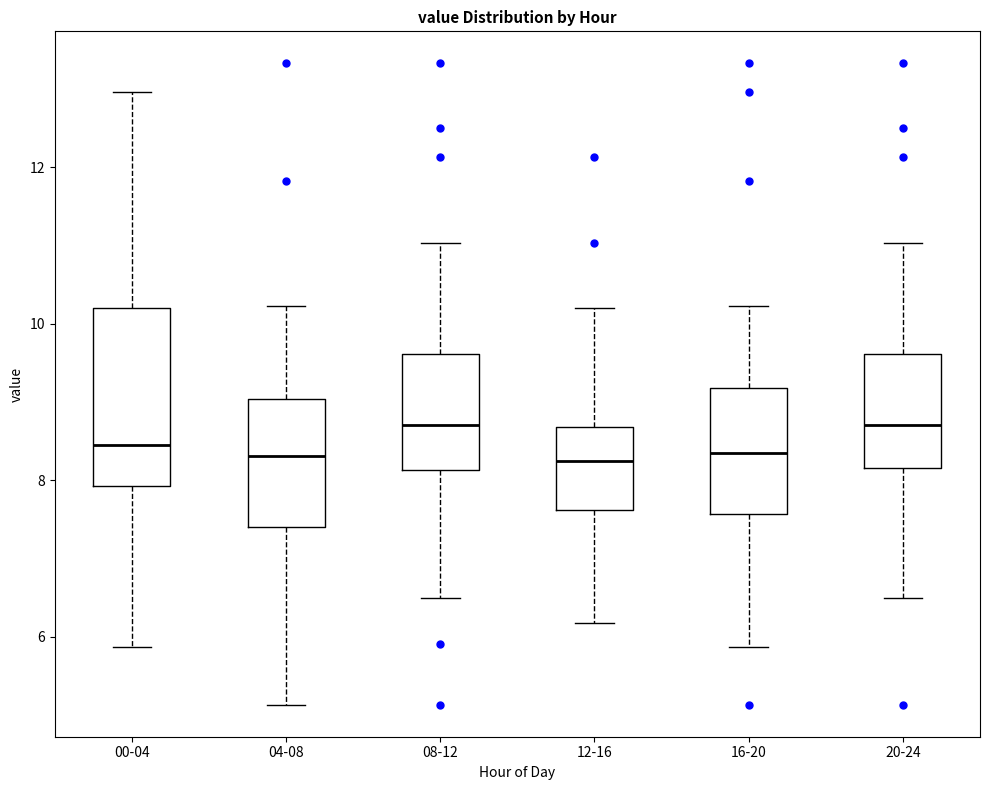

Reading left to right, transcribe this box plot: for each box, give where its median line is, the range the box spans, and where its two whiskers end, as read against the y-axis. The values are not printed on the chart, so give them approximately, as read against the axis.

00-04: median 8.4, box 8.0 to 10.2, whiskers 5.8 to 13.0
04-08: median 8.4, box 7.4 to 9.0, whiskers 5.2 to 10.2
08-12: median 8.8, box 8.2 to 9.6, whiskers 6.6 to 11.0
12-16: median 8.2, box 7.6 to 8.6, whiskers 6.2 to 10.2
16-20: median 8.4, box 7.6 to 9.2, whiskers 5.8 to 10.2
20-24: median 8.8, box 8.2 to 9.6, whiskers 6.6 to 11.0